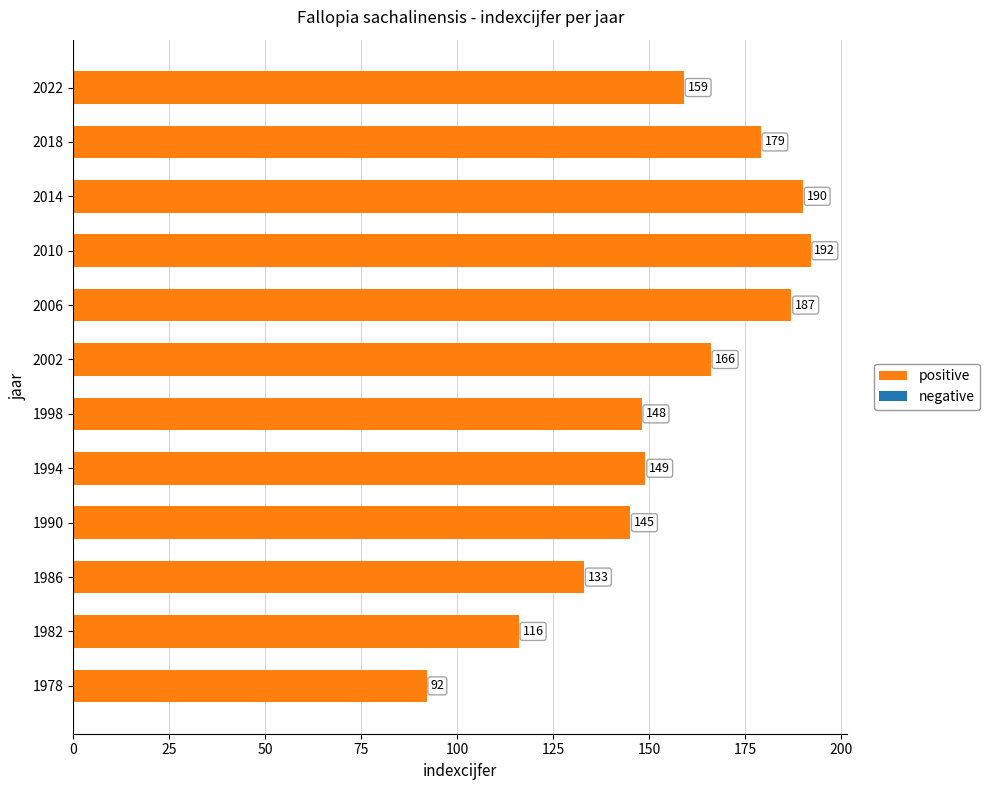

Is it true that the value at 2014 is 45?

False